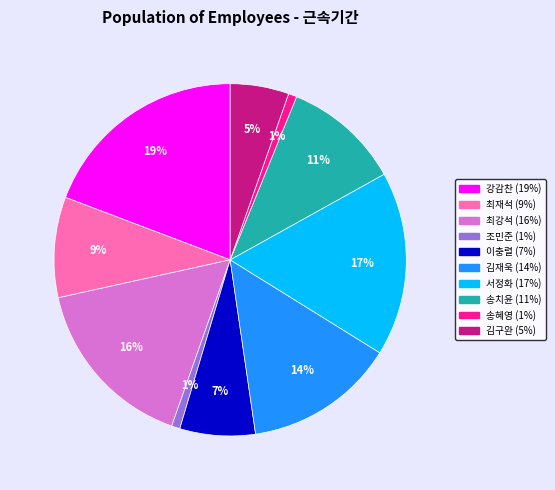

What percentage is the 김구완 slice, to the nearest percent?

5%